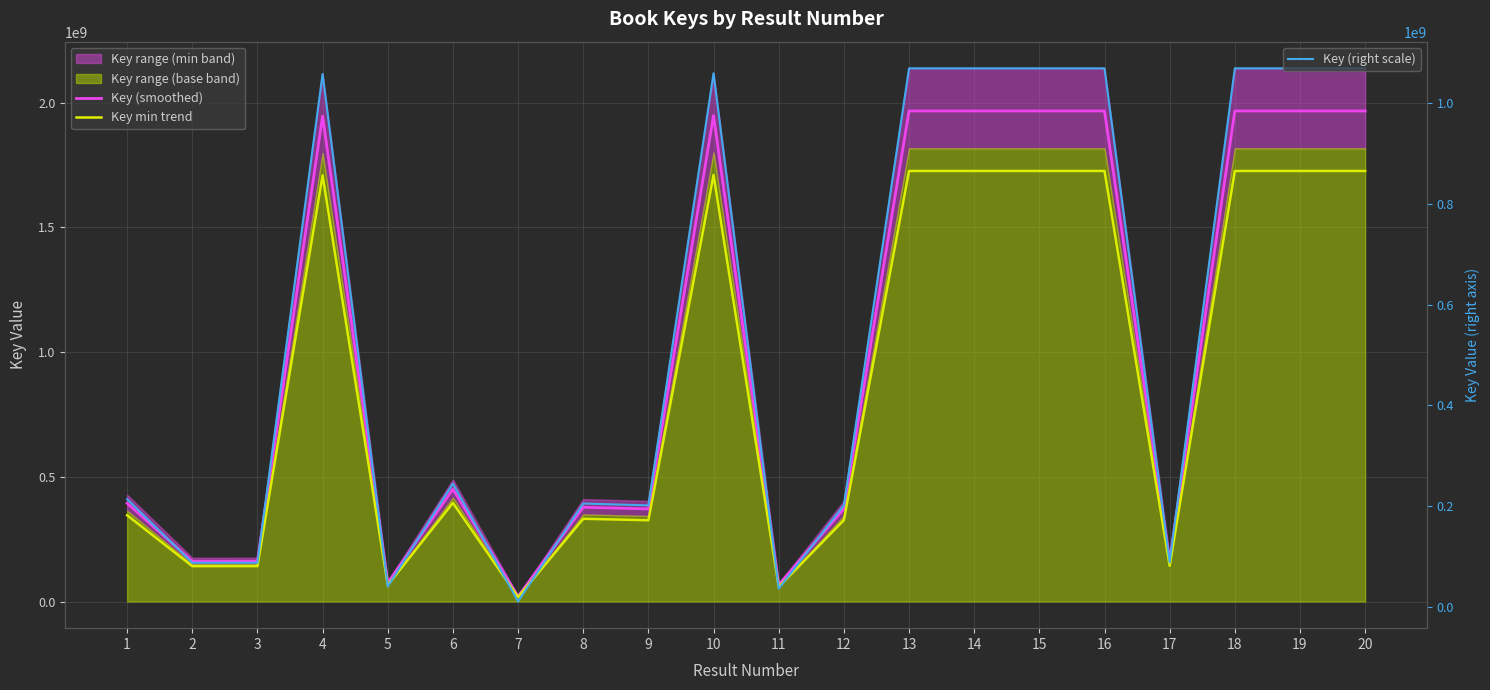

What is the greatest value displayed?

1966675545.2